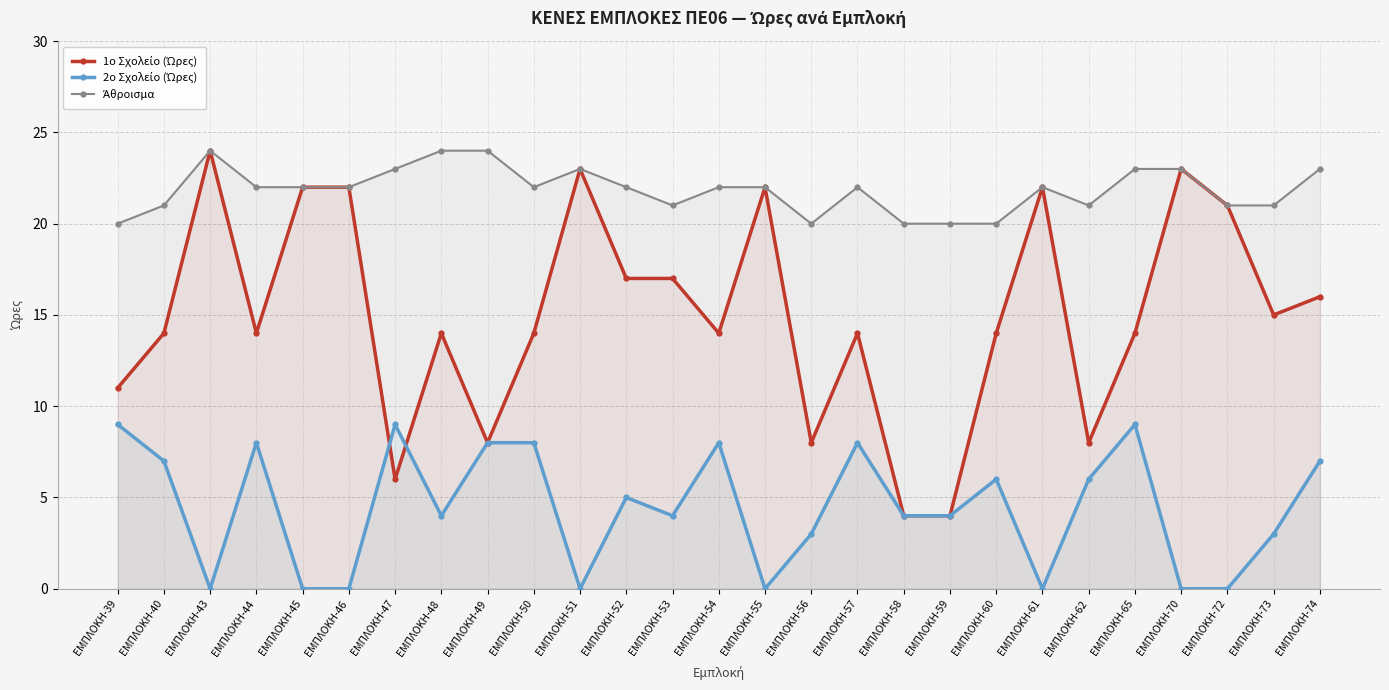

True or false: 1ο Σχολείο (Ώρες) and 2ο Σχολείο (Ώρες) cross at least once.

True